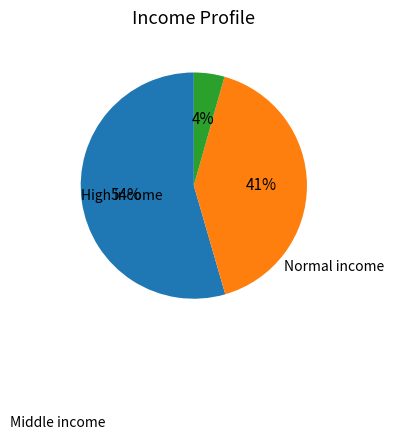

How many slices are in this pie chart?

3